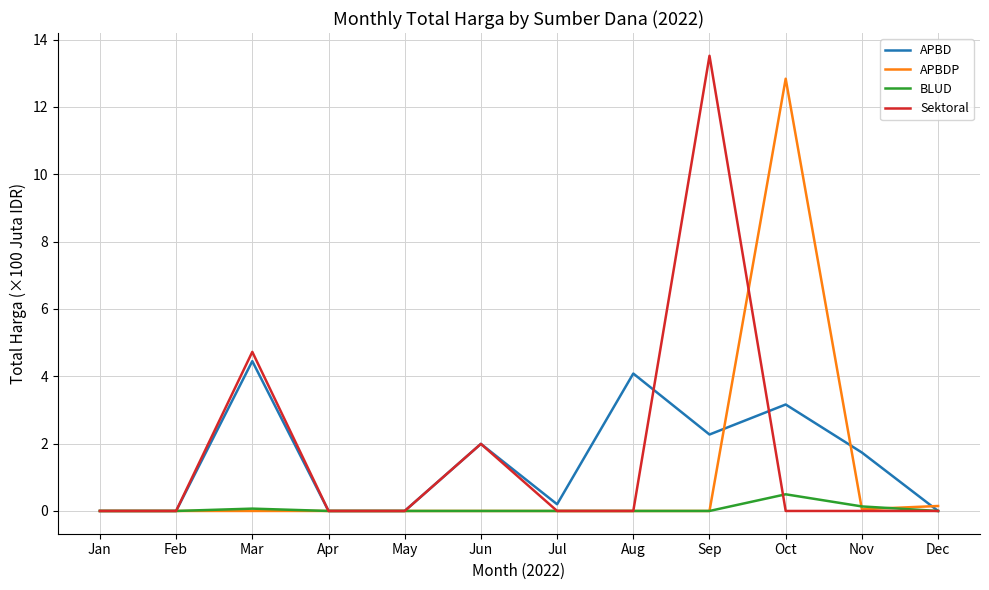

Rank the series by their maximum value, from lowest to highest.

BLUD, APBD, APBDP, Sektoral